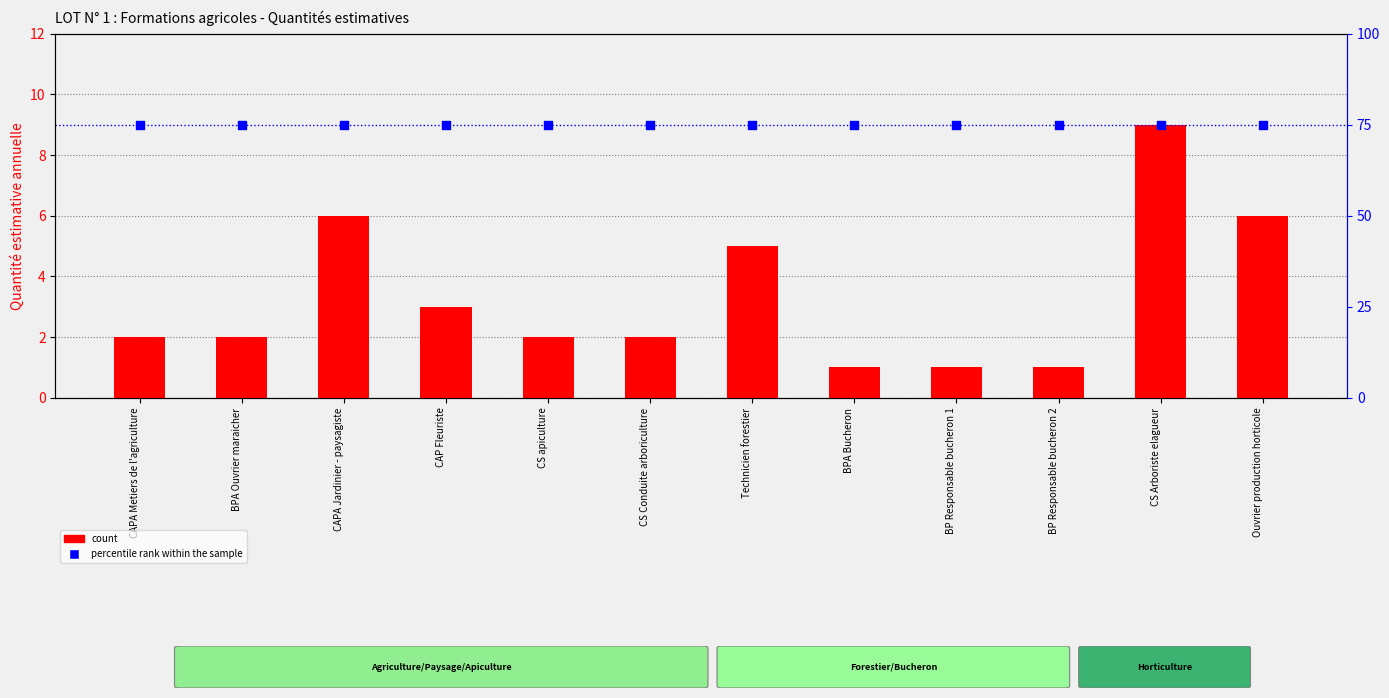

Which series reaches the maximum Y coordinate?

percentile rank within the sample